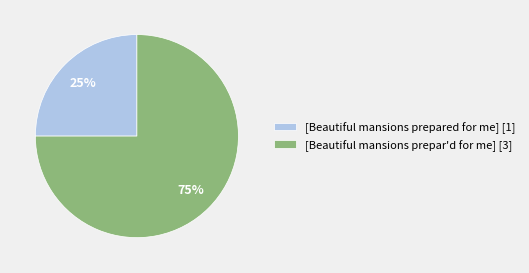

Count the number of slices in the pie.

2